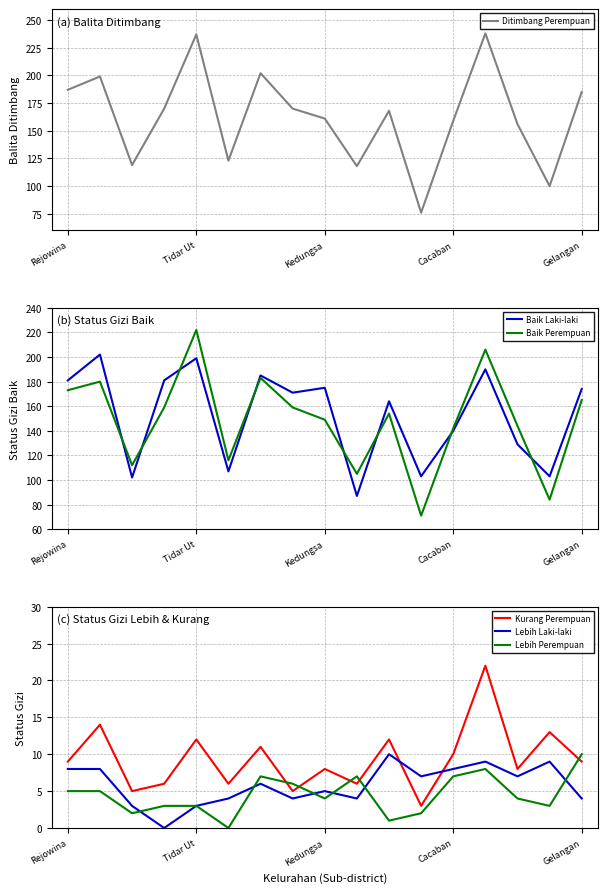

True or false: Baik Perempuan and Kurang Perempuan intersect in this chart.

False